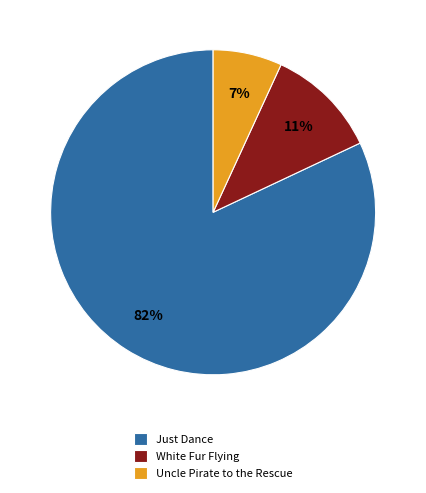

What is the smallest slice in the pie chart?

Uncle Pirate to the Rescue